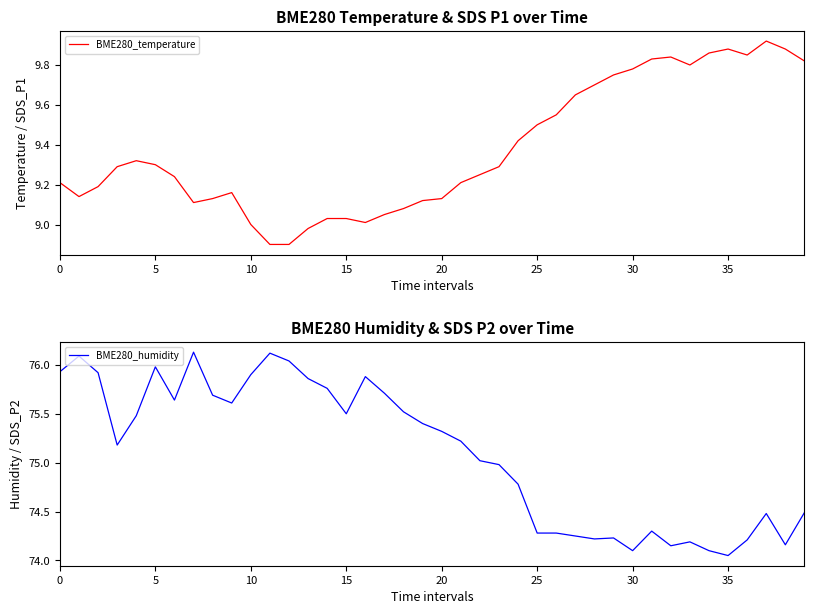

List the series in order of their peak value, lowest first.

BME280_temperature, BME280_humidity